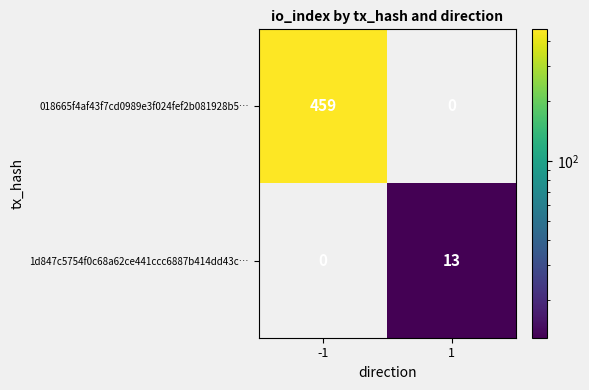

Between -1 and 1, which series saw the biggest shift?

018665f4af43f7cd0989e3f024fef2b081928b5…